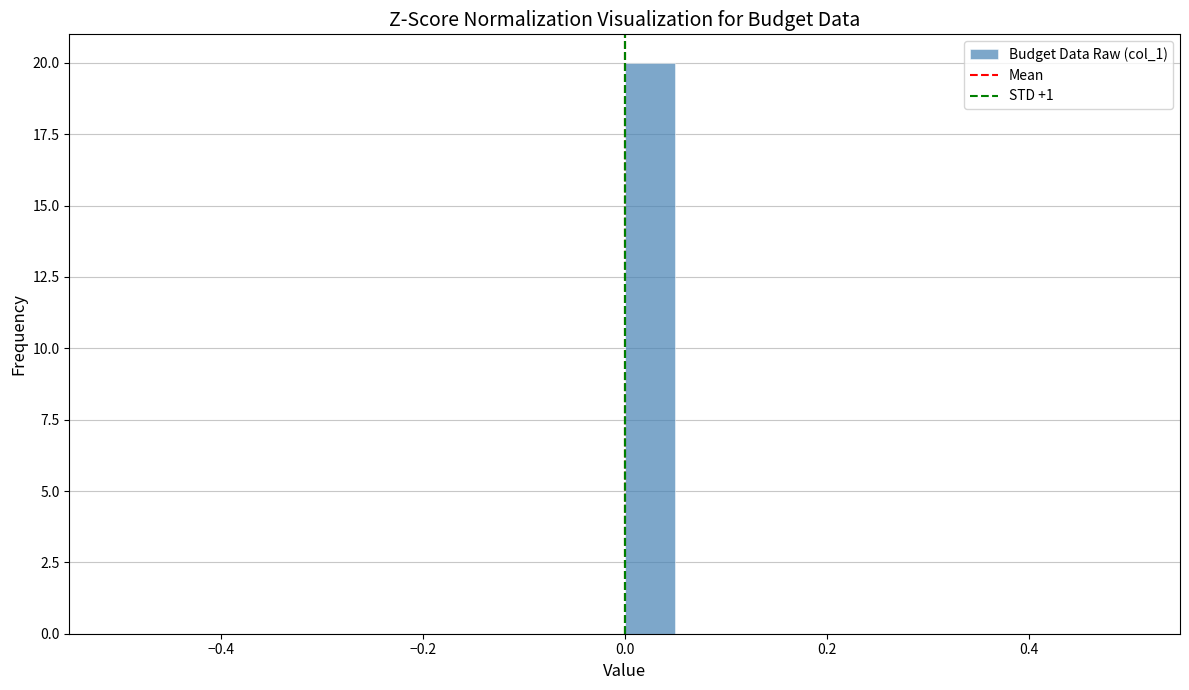

Around what value on the x-axis is the tallest bar? Give the approximate position of its centre, as read against the axis.

0.02